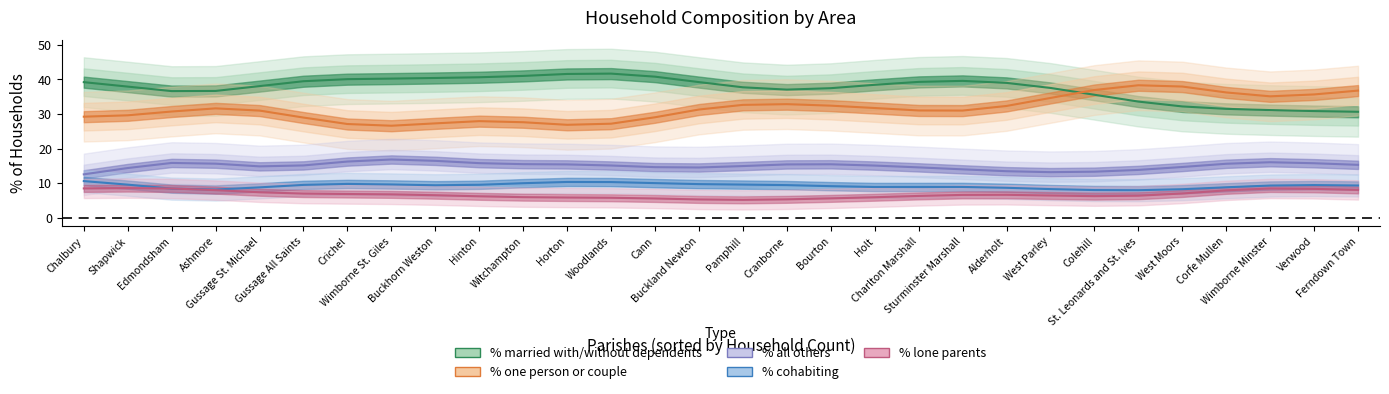

What is the difference between the maximum and minimum values in the % cohabiting series?

2.6